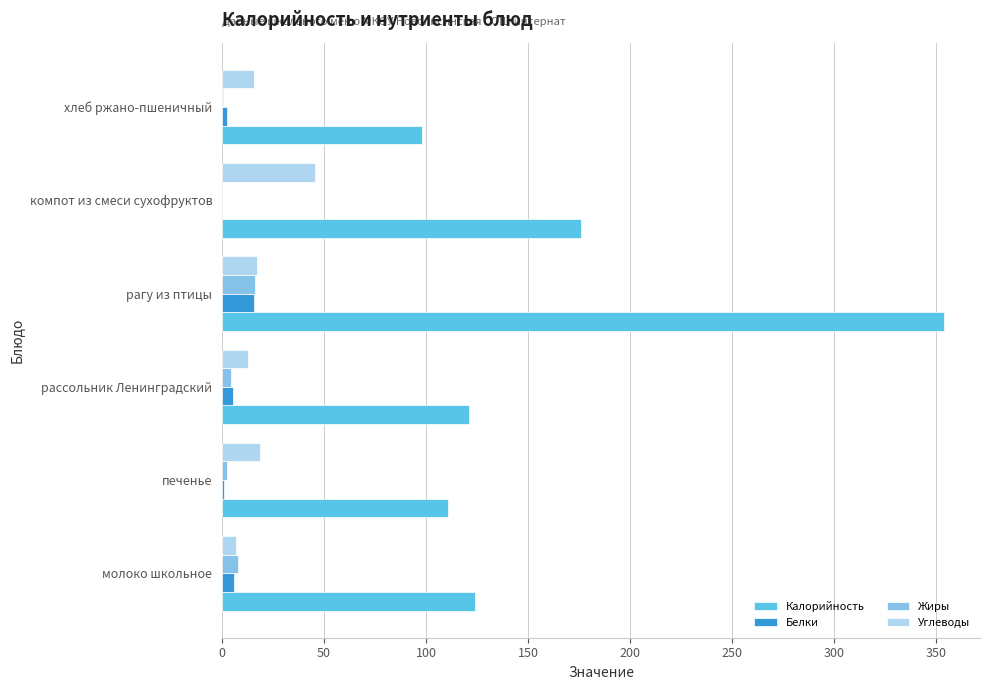

Is the value of Калорийность at хлеб ржано-пшеничный greater than the value of Белки at молоко школьное?

Yes